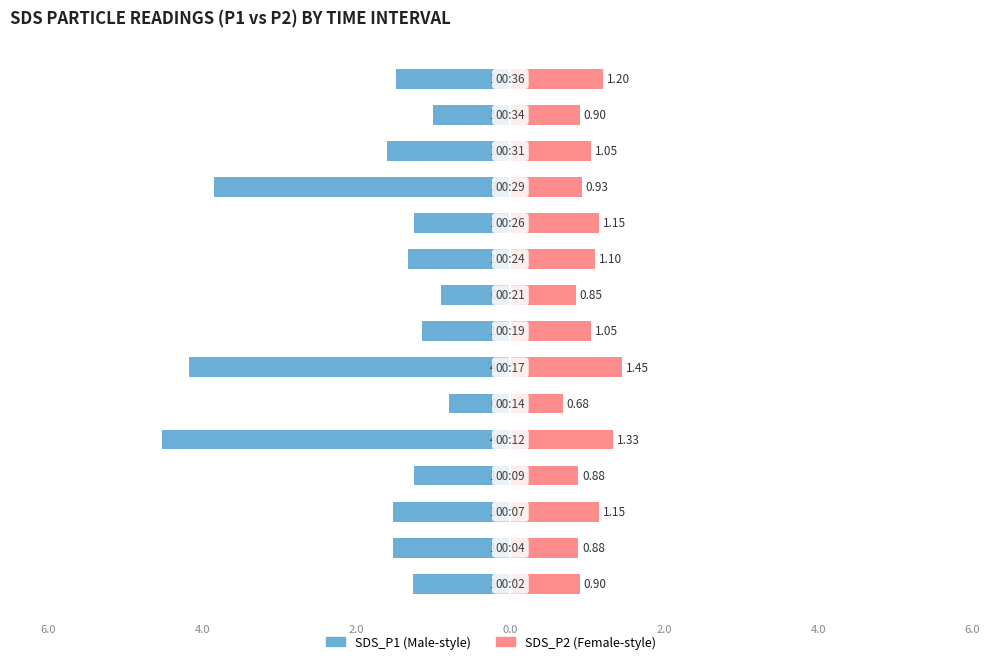

Reading right to left, extract all data points from this chart.

SDS_P1: -1.5	-1.0	-1.6	-3.9	-1.2	-1.3	-0.9	-1.1	-4.2	-0.8	-4.5	-1.2	-1.5	-1.5	-1.3
SDS_P2: 1.2	0.9	1.1	0.9	1.1	1.1	0.8	1.1	1.4	0.7	1.3	0.9	1.1	0.9	0.9